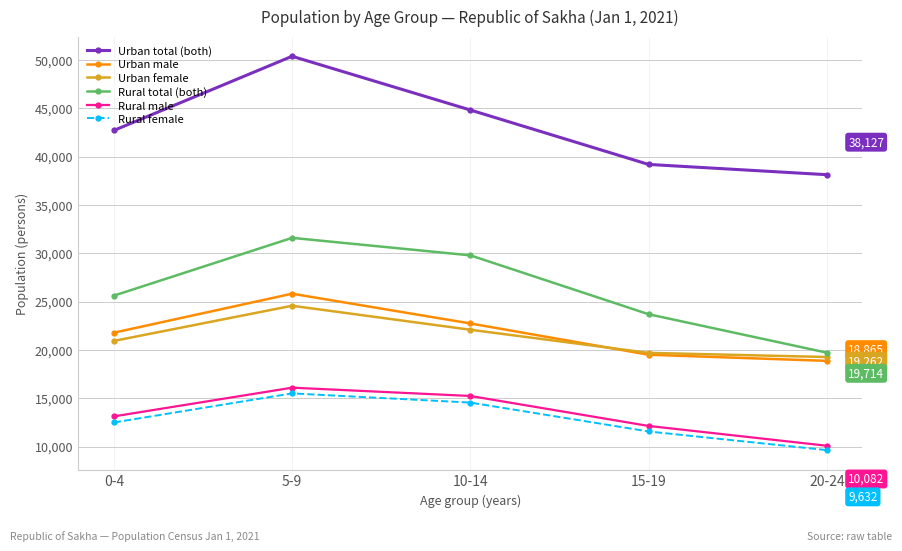

Reading right to left, transcribe all the data shown in this chart.

Urban total (both): 38127	39189	44820	50379	42705
Urban male: 18865	19498	22735	25813	21777
Urban female: 19262	19691	22085	24566	20928
Rural total (both): 19714	23691	29781	31590	25610
Rural male: 10082	12131	15232	16090	13120
Rural female: 9632	11560	14549	15500	12490